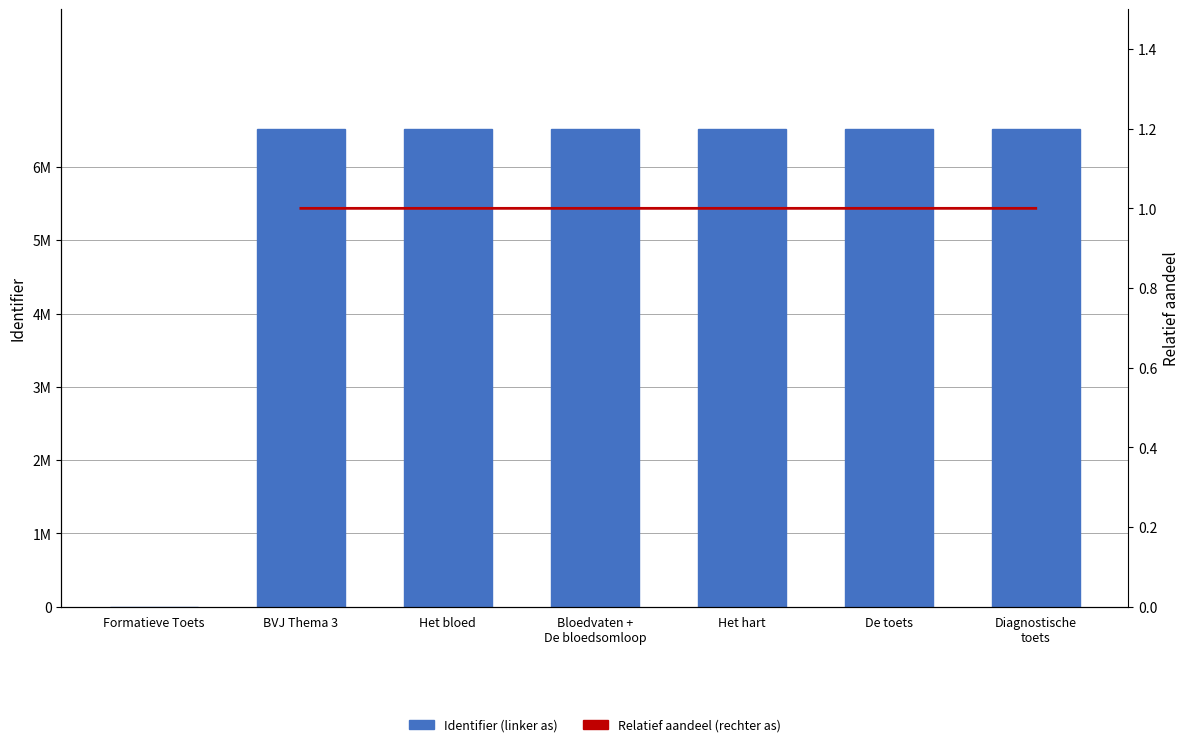

At which label does Relatief aandeel (rechter as) reach its minimum?

Formatieve Toets